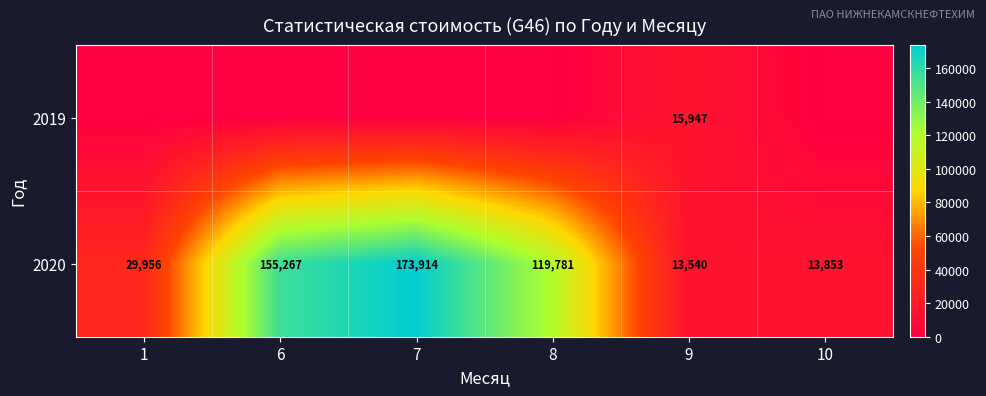

What is the total value across all series at 9?

29487